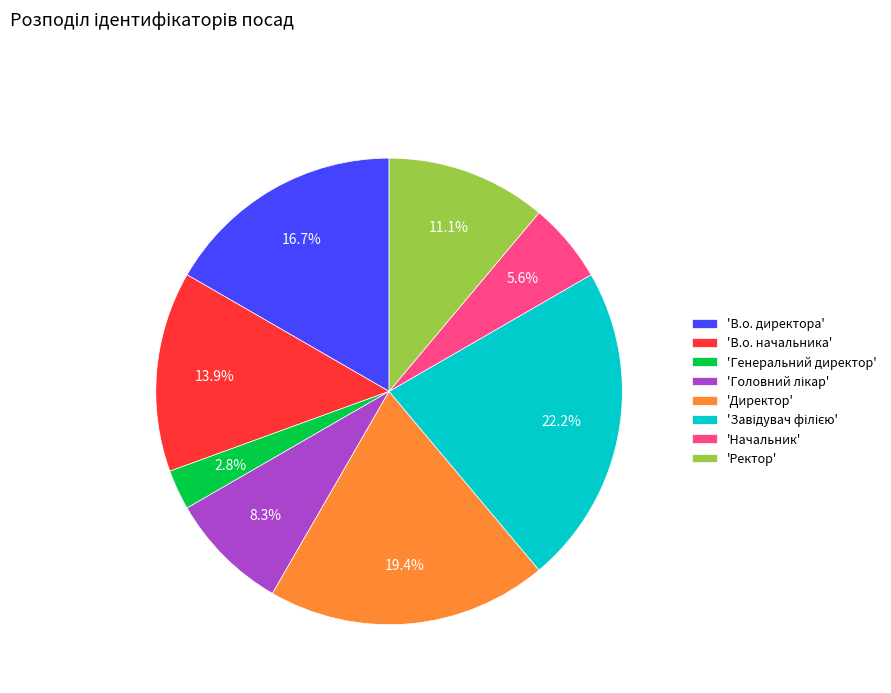

Is 'Генеральний директор' the majority of the pie?

No